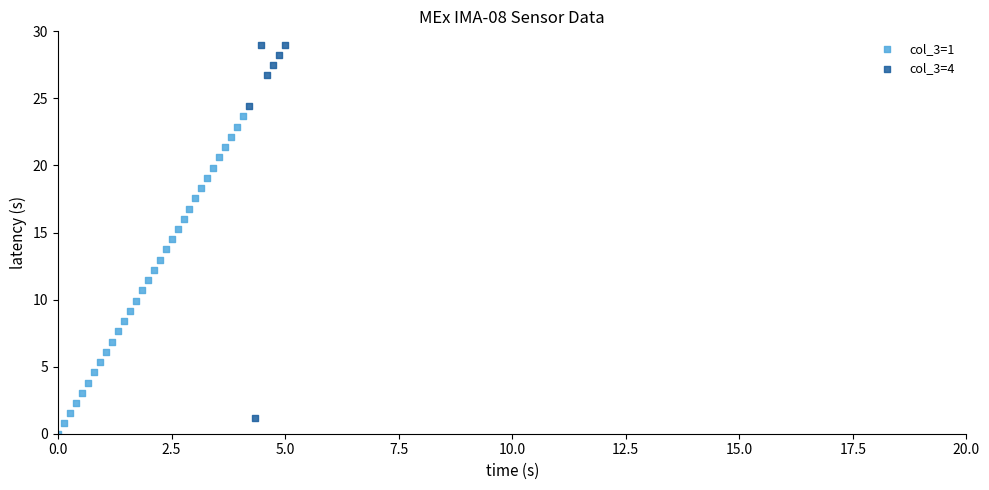

Which series has the largest Y range (max minus min)?

col_3=4